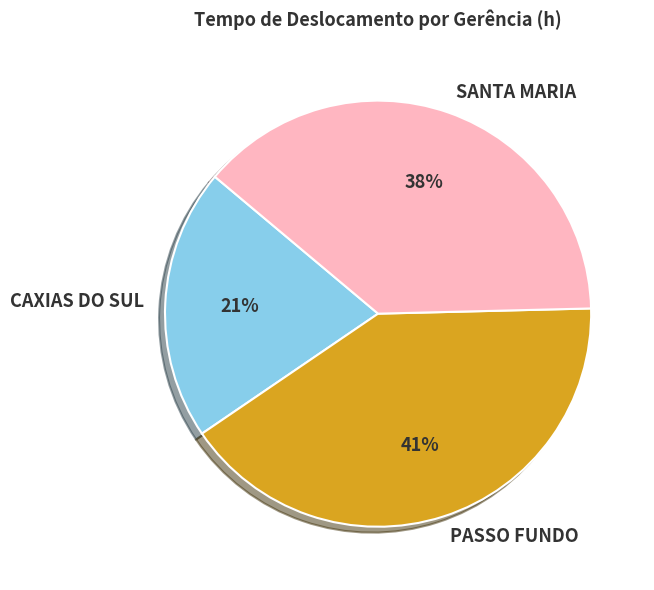

To the nearest percent, what is the combined percentage of CAXIAS DO SUL and SANTA MARIA?

59%